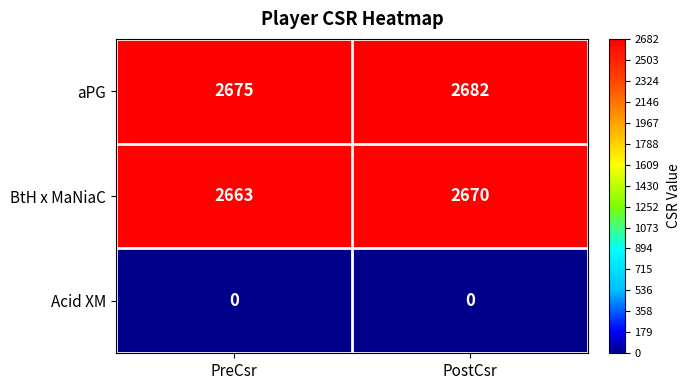

Reading right to left, transcribe all the data shown in this chart.

aPG: 2682	2675
BtH x MaNiaC: 2670	2663
Acid XM: 0	0